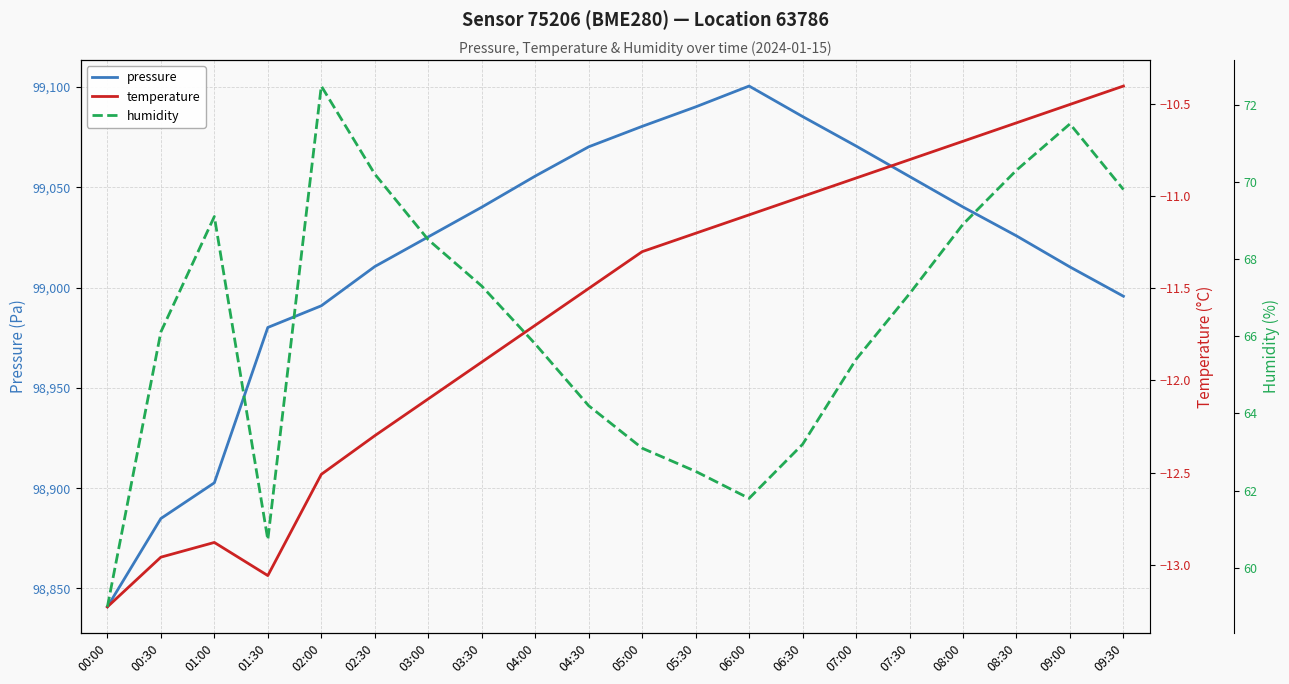

Is it true that temperature equals -5.8 at 07:00?

False